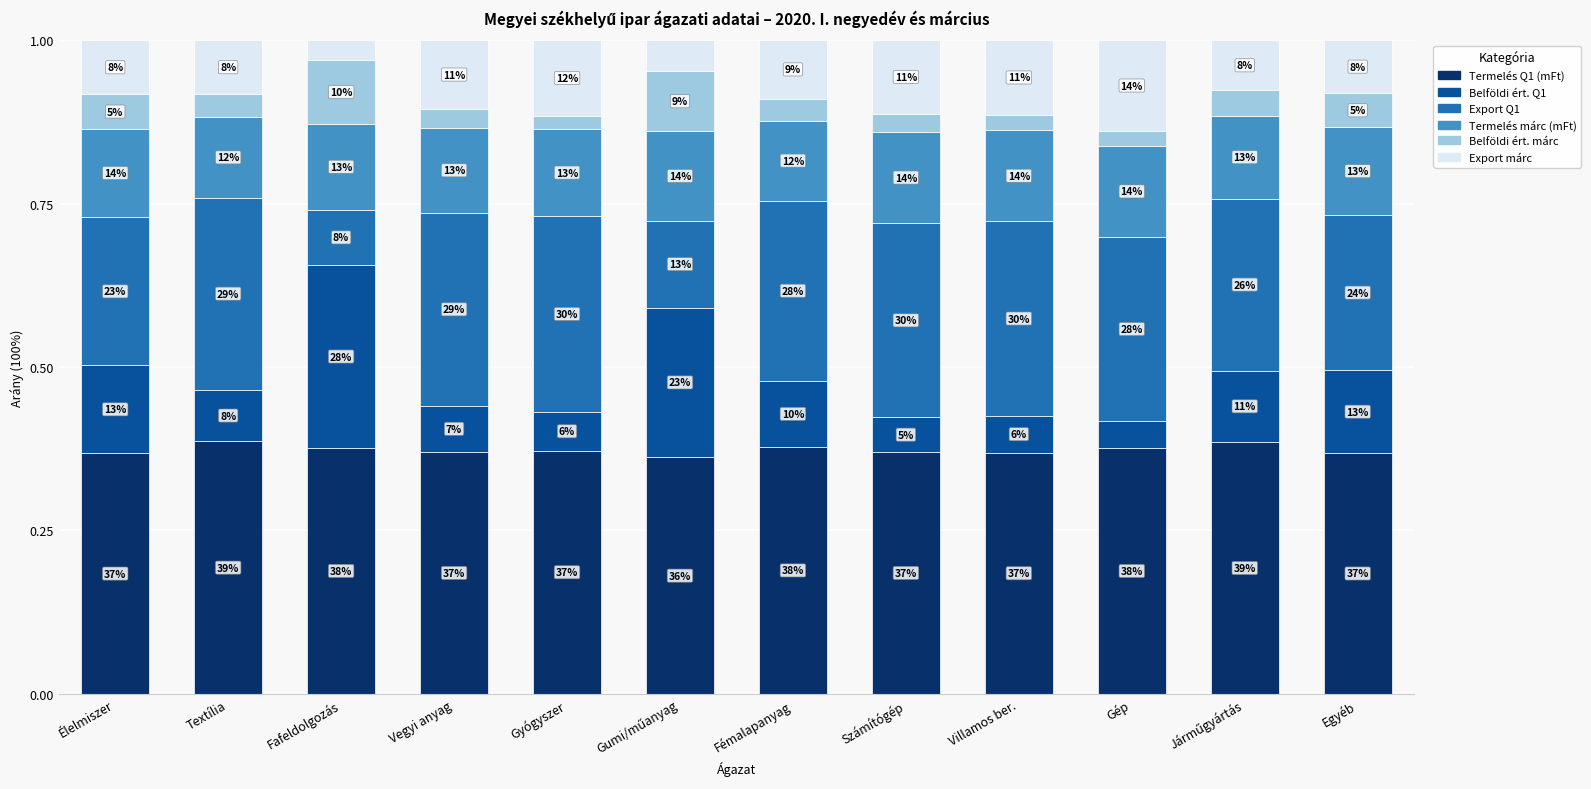

What are all the series names shown in the legend?

Termelés Q1 (mFt), Belföldi ért. Q1, Export Q1, Termelés márc (mFt), Belföldi ért. márc, Export márc